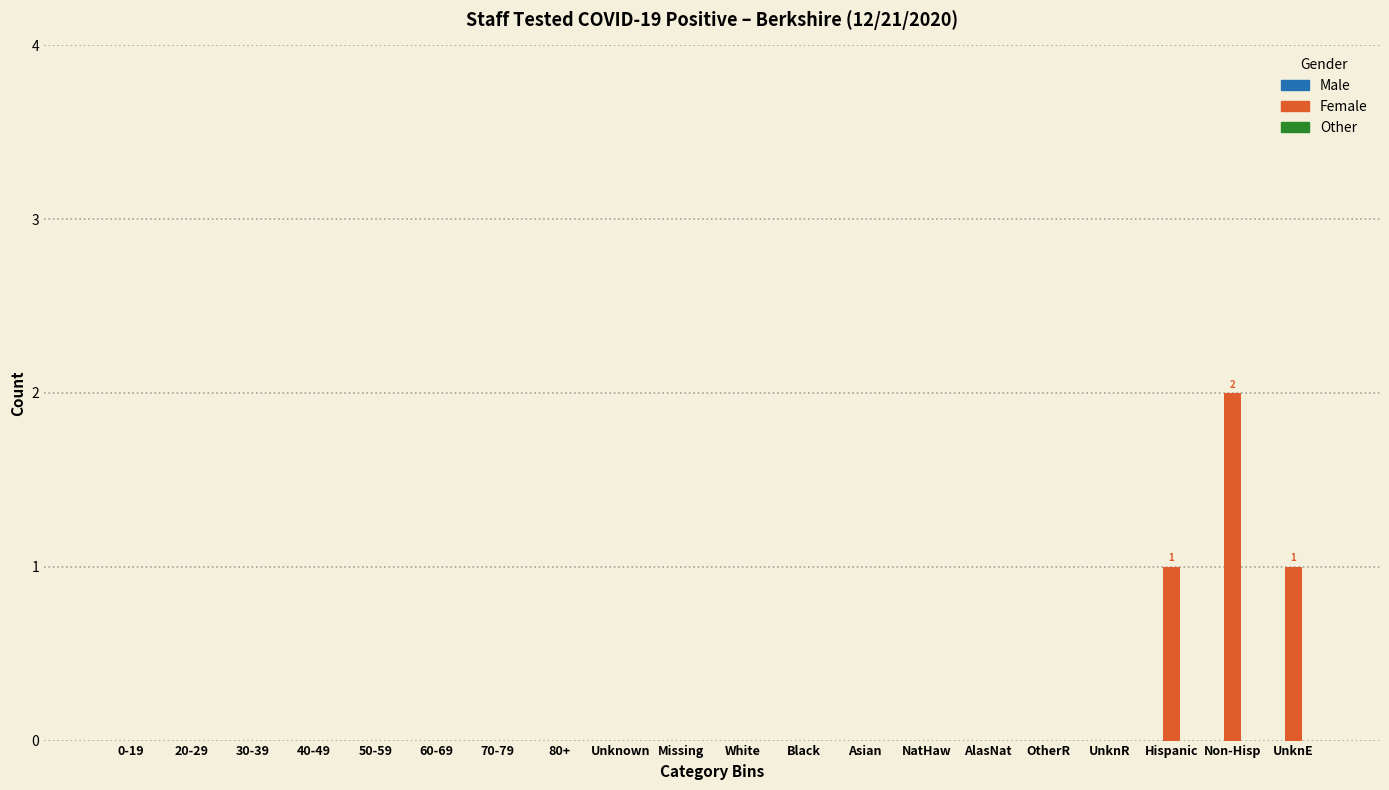

Reading left to right, list all the values displayed in this chart.

0-19=0	20-29=0	30-39=0	40-49=0	50-59=0	60-69=0	70-79=0	80+=0	Unknown=0	Missing=0	White=0	Black=0	Asian=0	NatHaw=0	AlasNat=0	OtherR=0	UnknR=0	Hispanic=1	Non-Hisp=2	UnknE=1